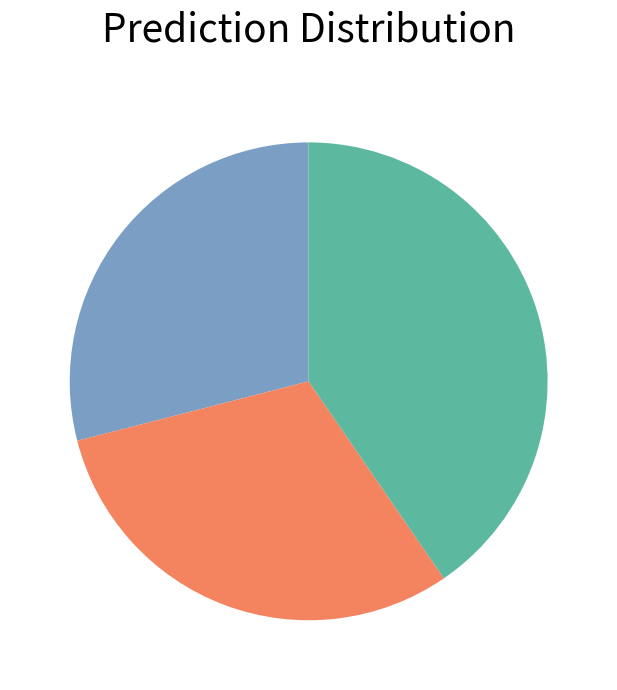

Does any single category account for the majority?

No